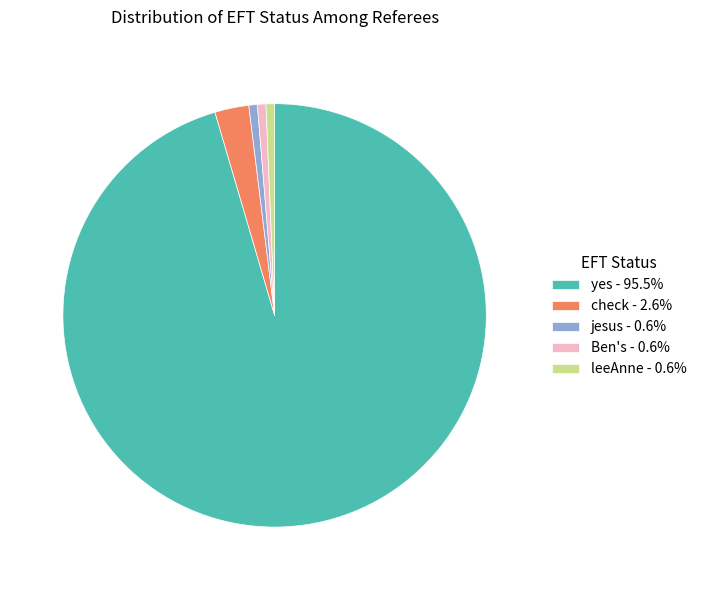

Is there any slice that represents more than half of the pie?

Yes